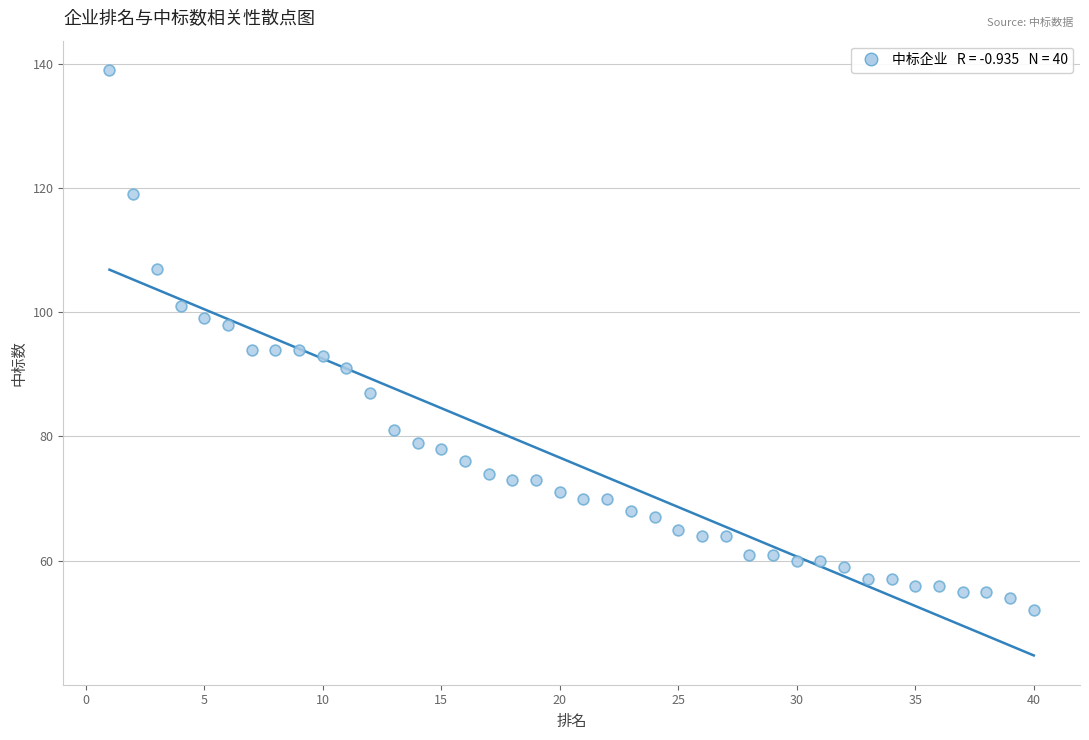

What is the range of Y values (max minus min)?

87